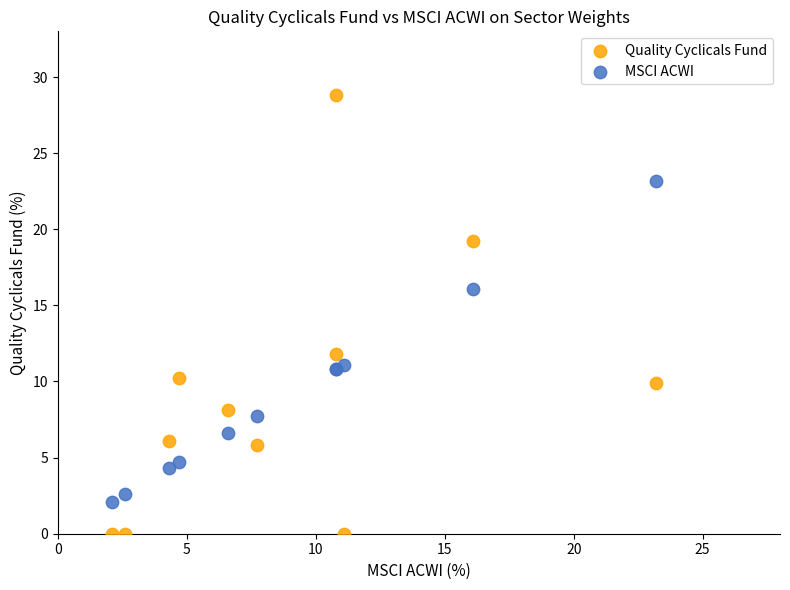

What are all the series names shown in the legend?

Quality Cyclicals Fund, MSCI ACWI